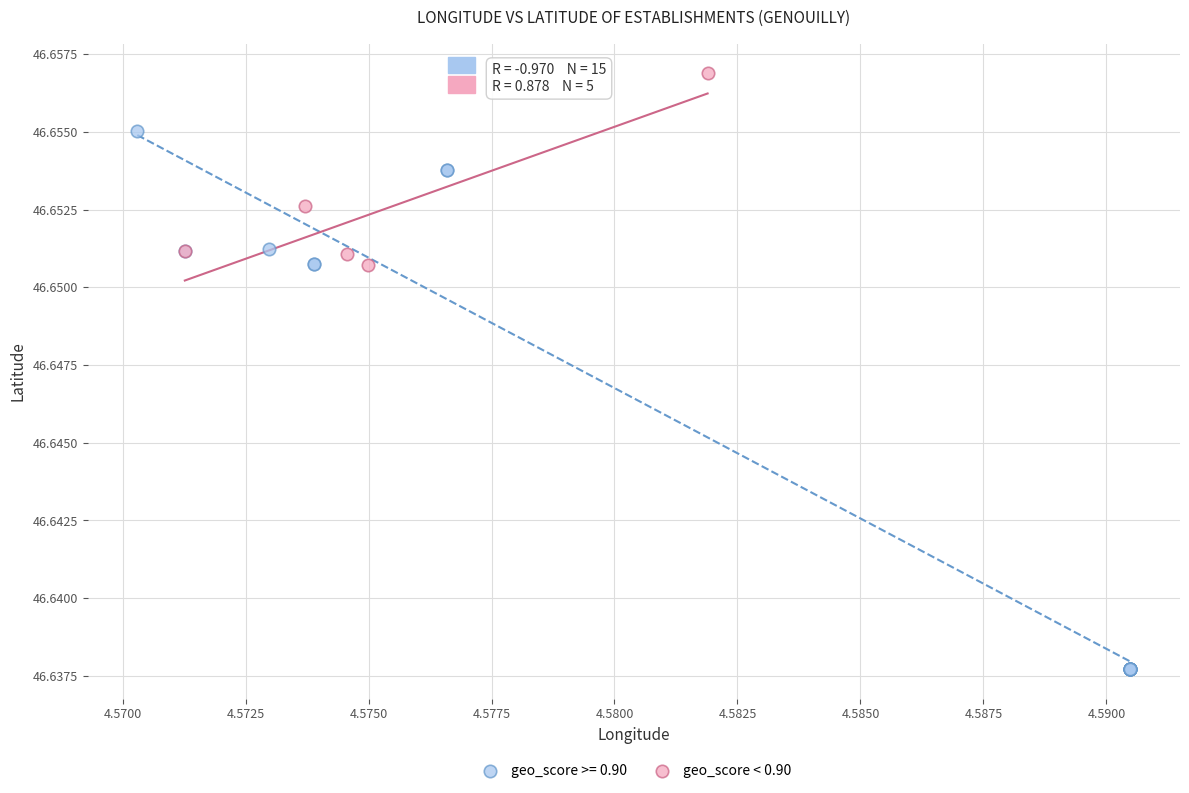

Which series reaches the maximum Y coordinate?

geo_score < 0.90